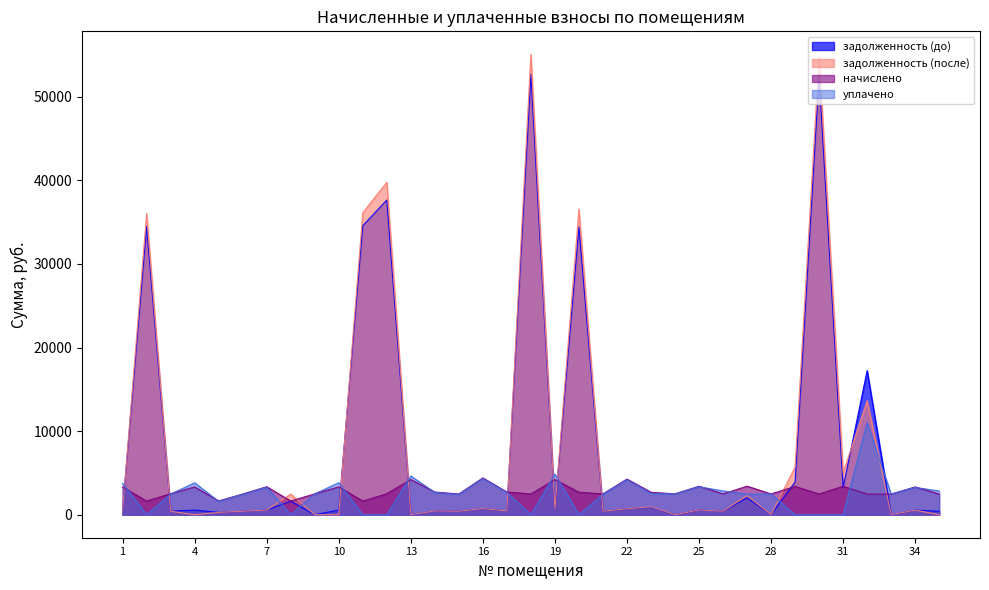

What are all the series names shown in the legend?

задолженность (до), задолженность (после), начислено, уплачено